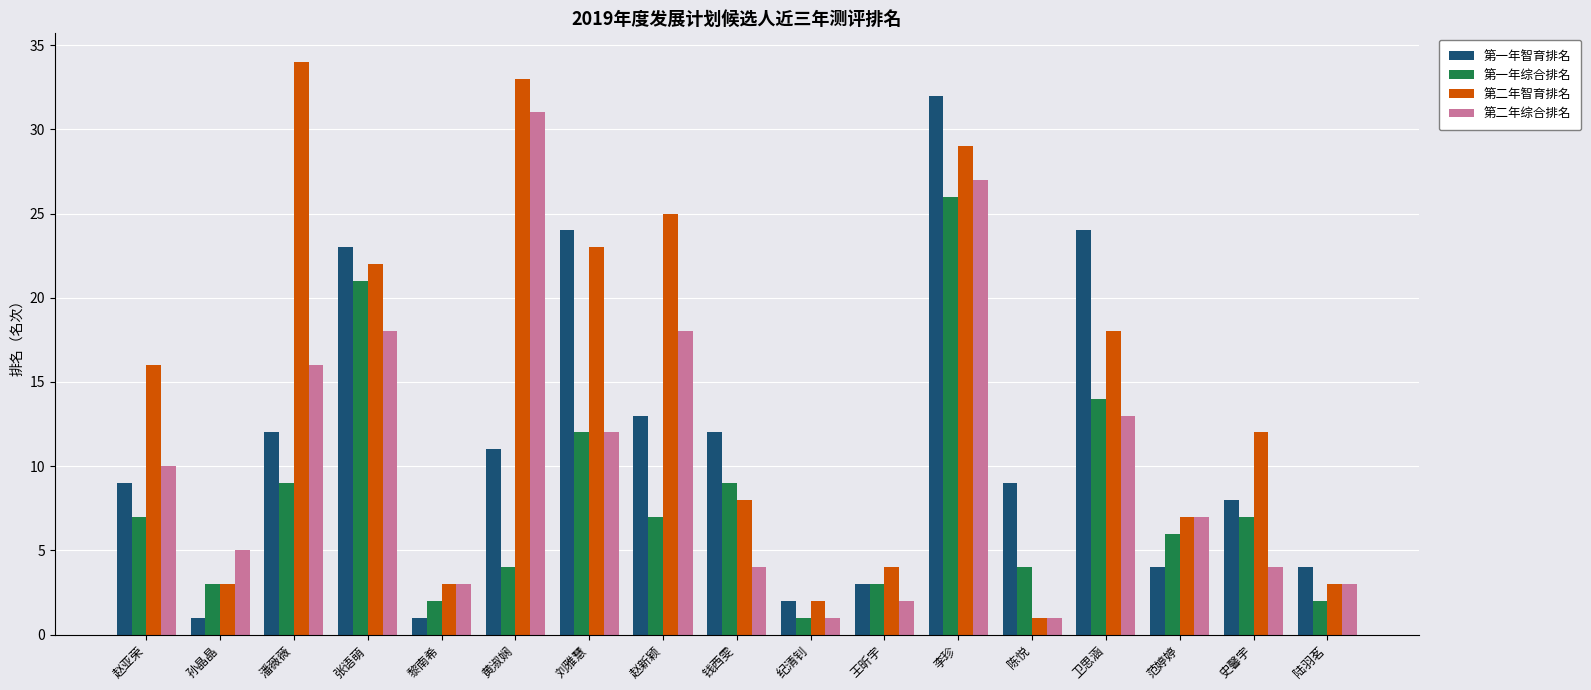

At which category is the sum across all series the highest?

李珍